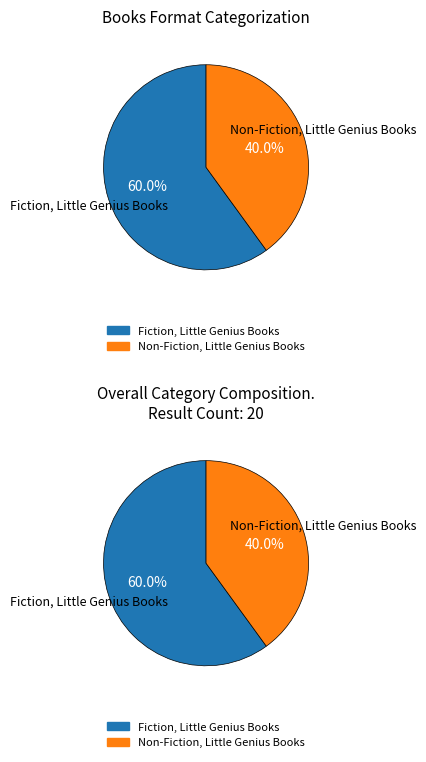

Which has a higher value, Fiction, Little Genius Books or Non-Fiction, Little Genius Books?

Fiction, Little Genius Books